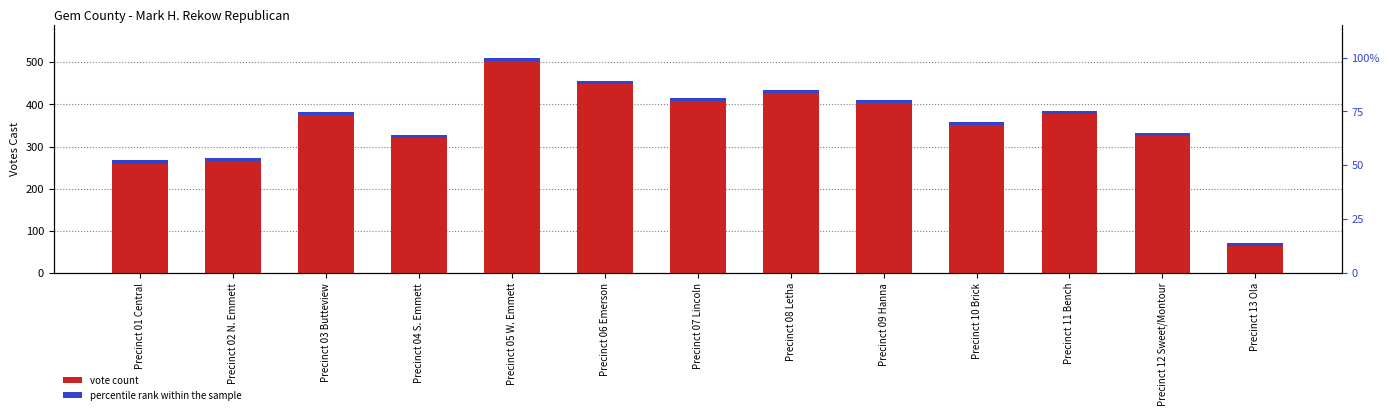

Which series has the largest total across all categories?

vote count